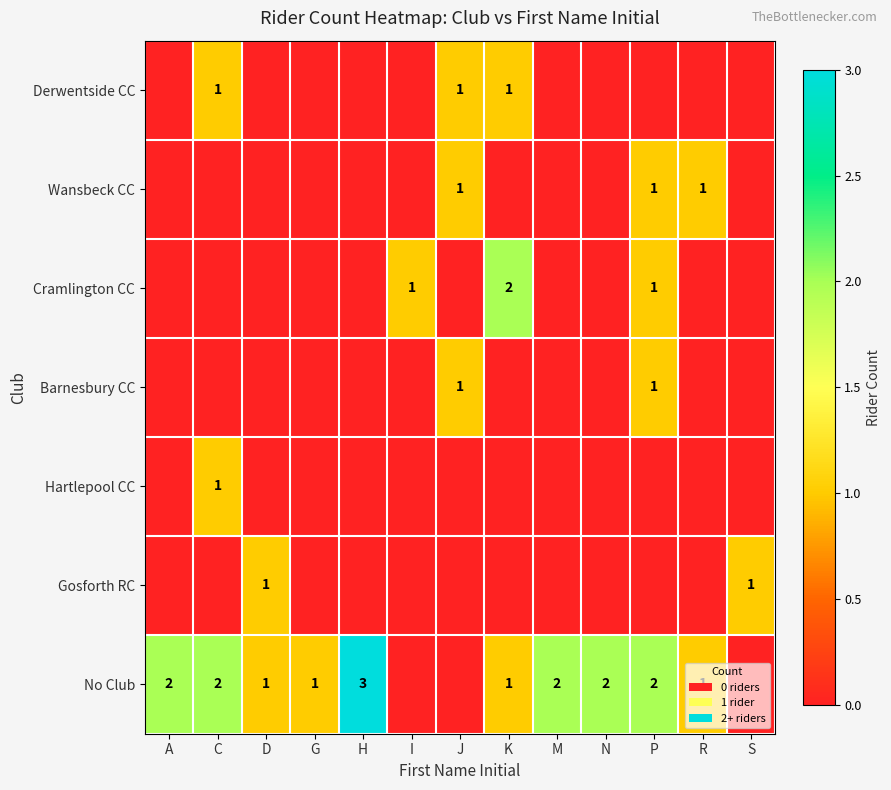

True or false: Wansbeck CC has a value of 1 at J.

True